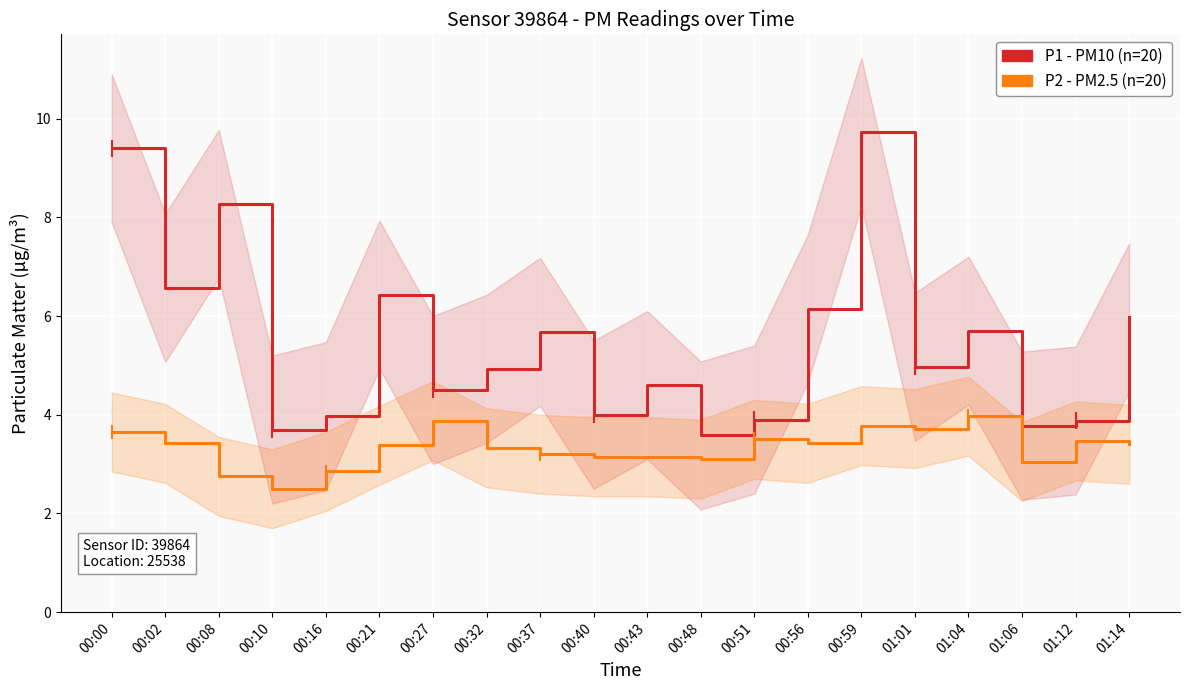

The P1 (PM10) series shows 4.5 at 00:27. True or false?

True